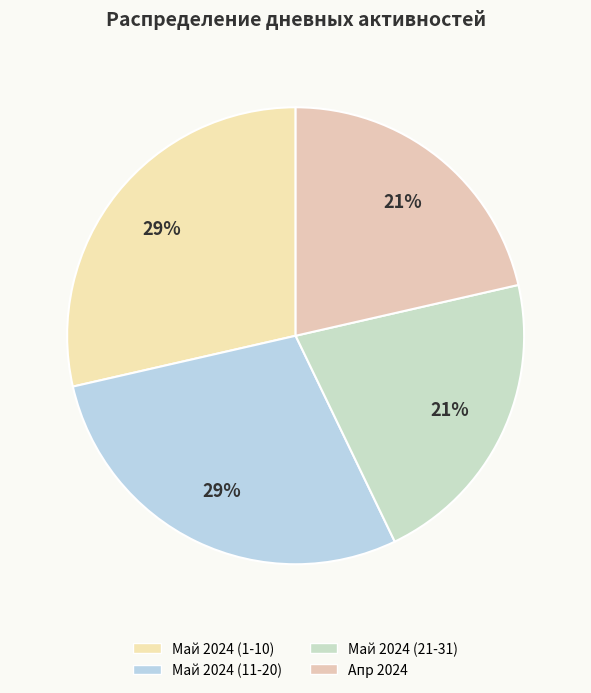

How many slices are in this pie chart?

4